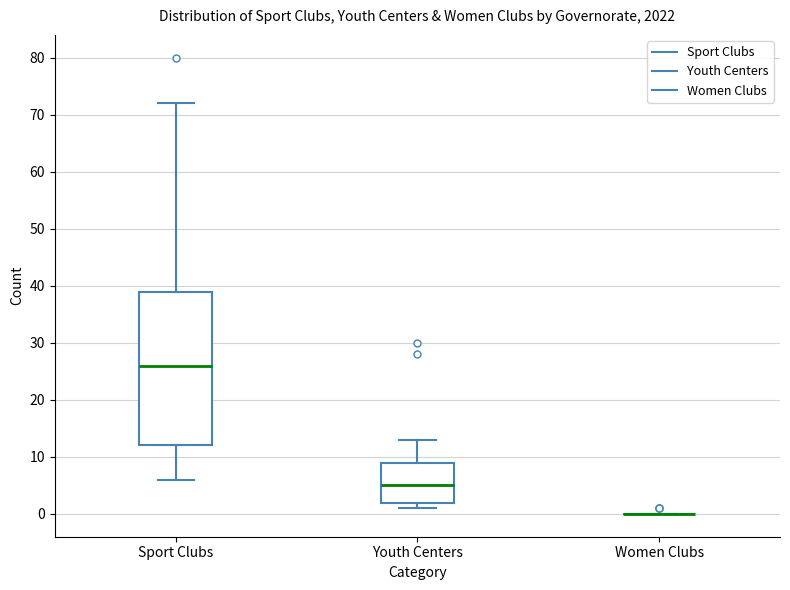

Reading left to right, read every box against the y-axis: the position of its median line, the range the box covers, and the ends of its whiskers. The values are not printed on the chart, so give them approximately, as read against the axis.

Sport Clubs: median 26, box 12 to 39, whiskers 6 to 72
Youth Centers: median 5, box 2 to 9, whiskers 1 to 13
Women Clubs: box collapsed to a line at 0, whiskers 0 to 0